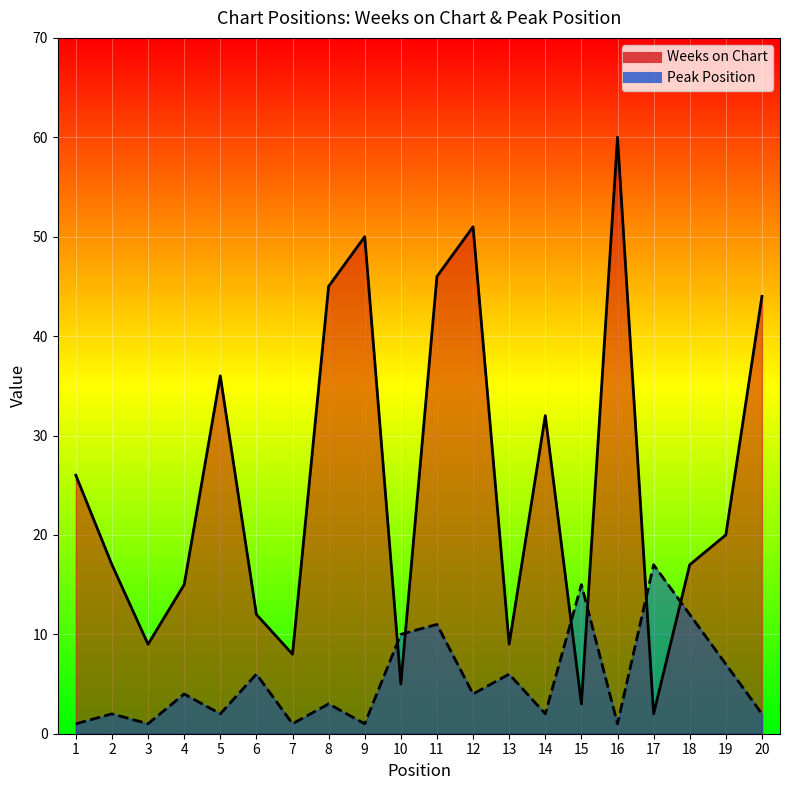

At which label does Peak Position first exceed 4?

6